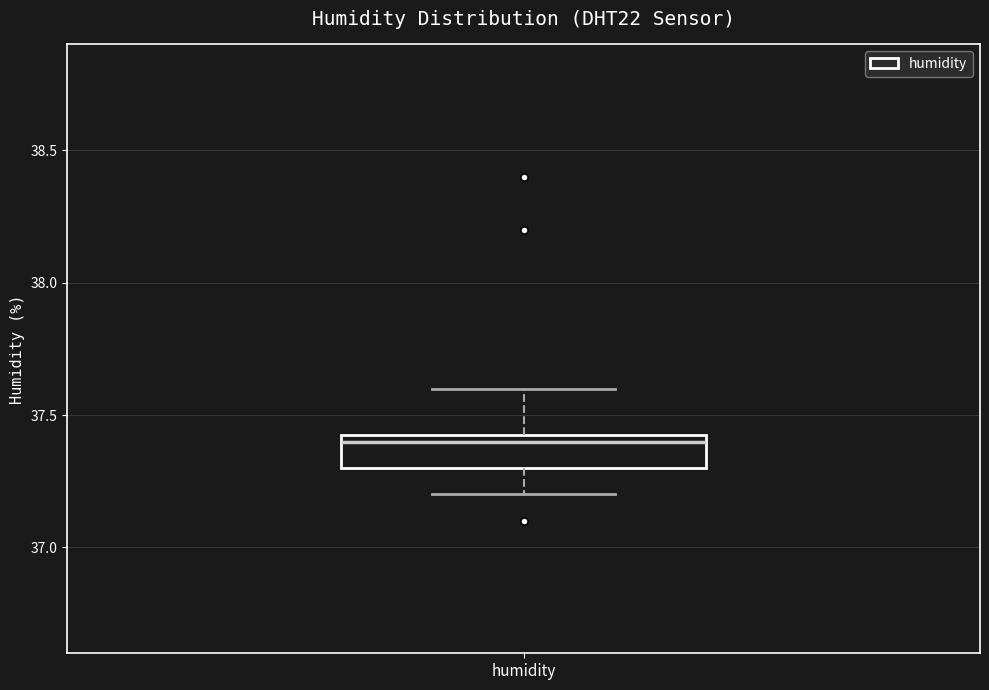

Where is the lower edge of the box for humidity on the y-axis? The values are not printed on the chart, so give them approximately, as read against the axis.

37.30